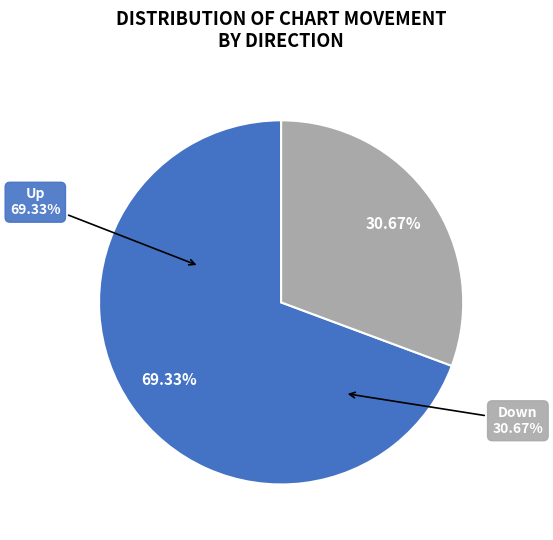

Which slice is the smallest?

down